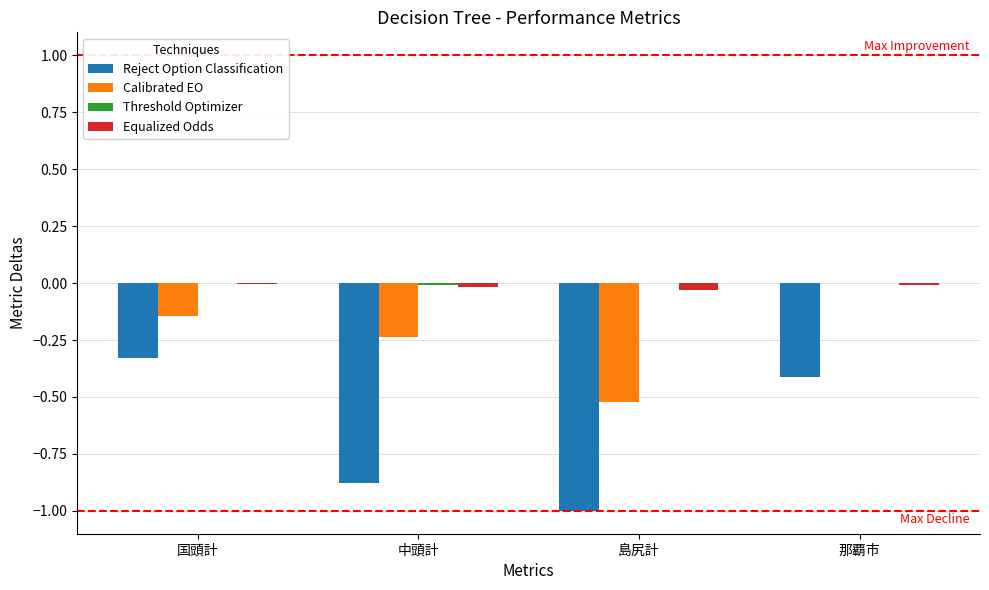

The value of Calibrated EO at 那覇市 is 0.0. True or false?

True